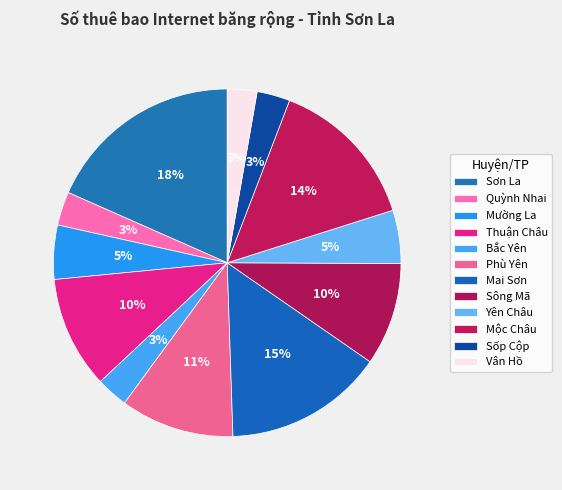

True or false: Quỳnh Nhai accounts for 3% of the total.

True